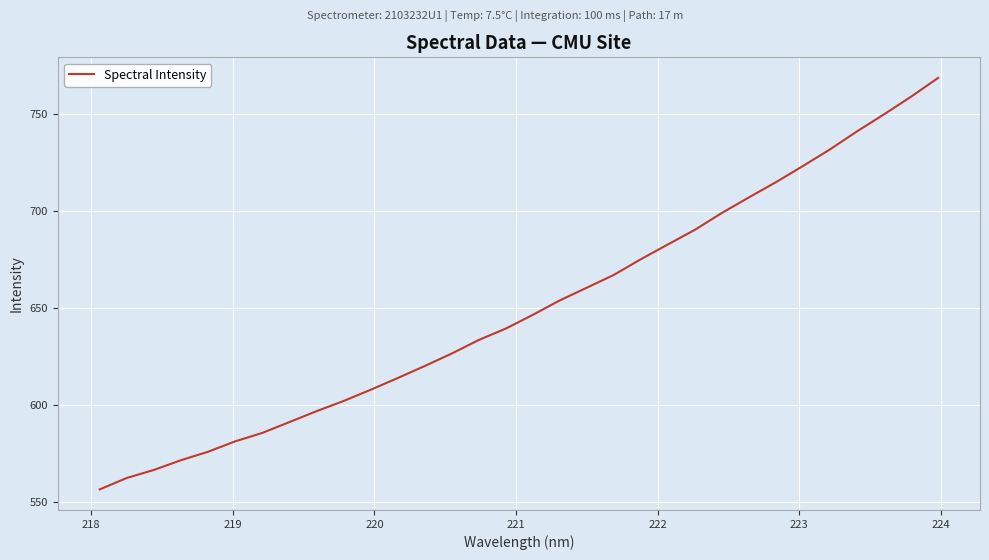

How many values exceed 646?

16